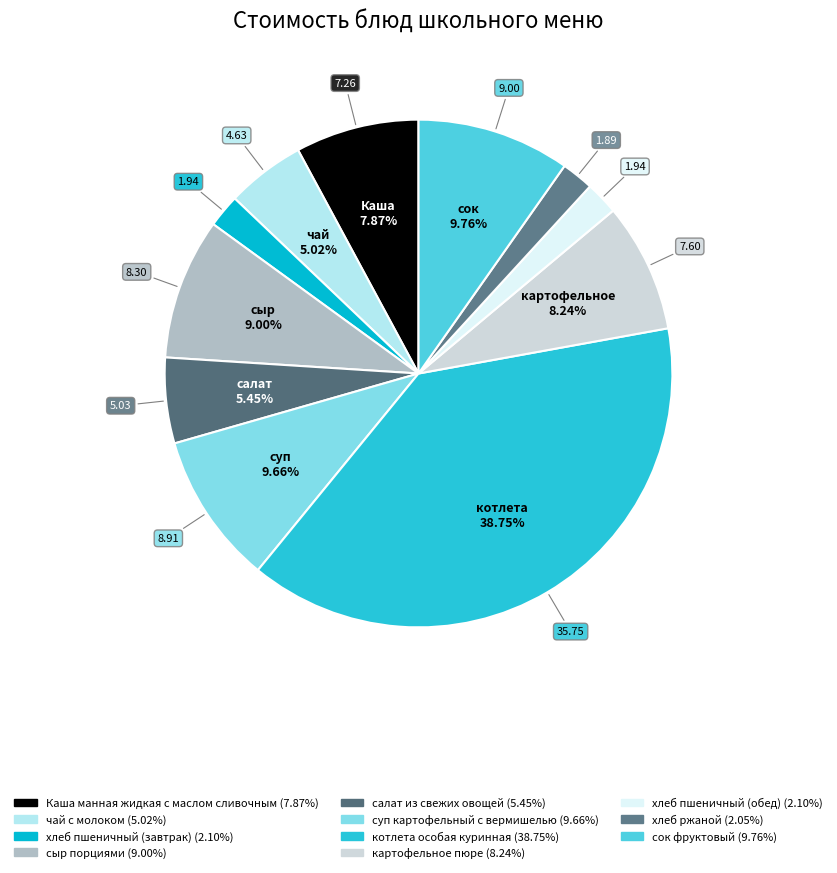

Which slice is the largest?

котлета особая куринная